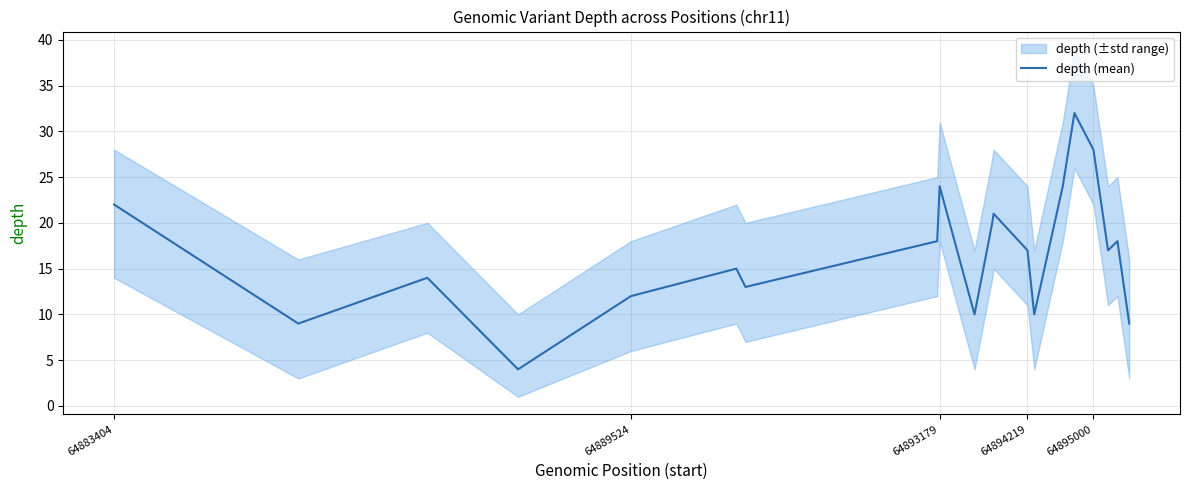

The depth (mean) series shows 4 at 64894219. True or false?

False